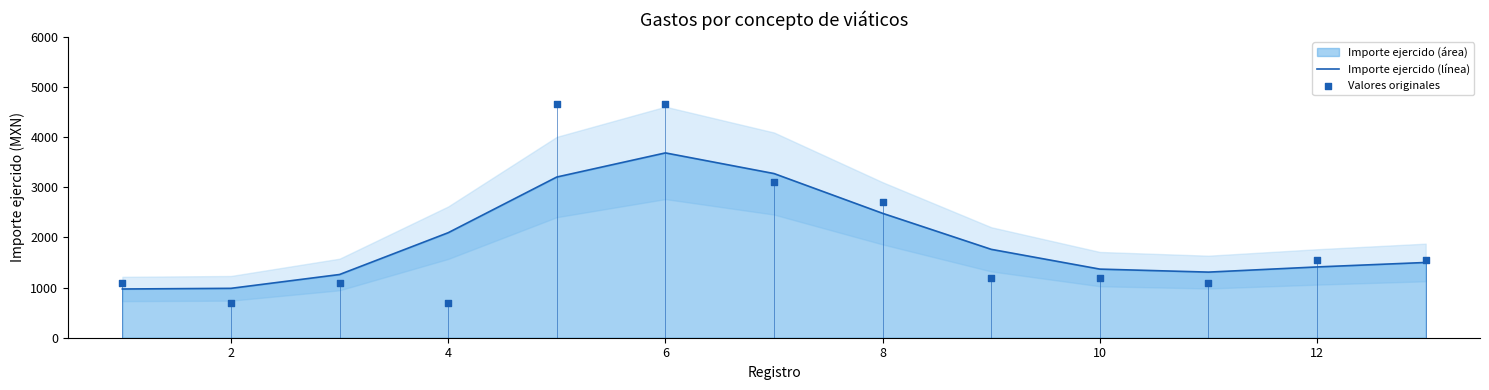

At how many categories does at least one series exceed 1927?

5